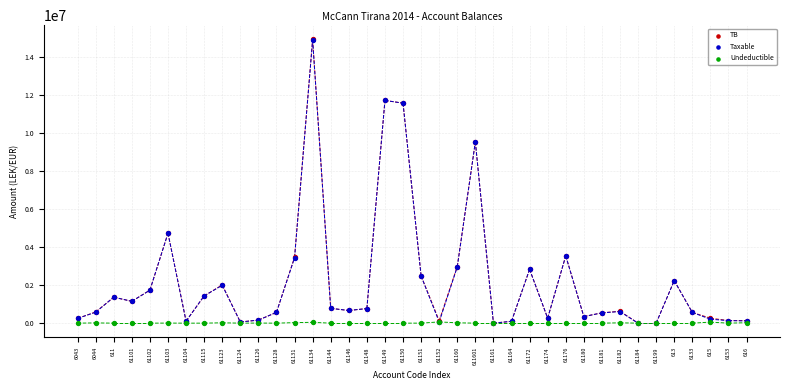

Which series has the largest Y range (max minus min)?

TB